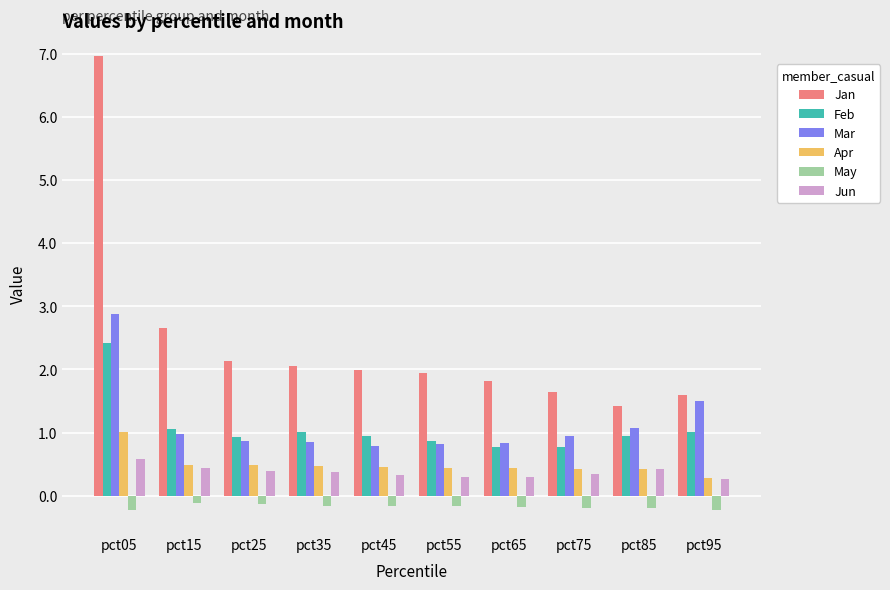

What is the total value across all series at pct75?

3.9